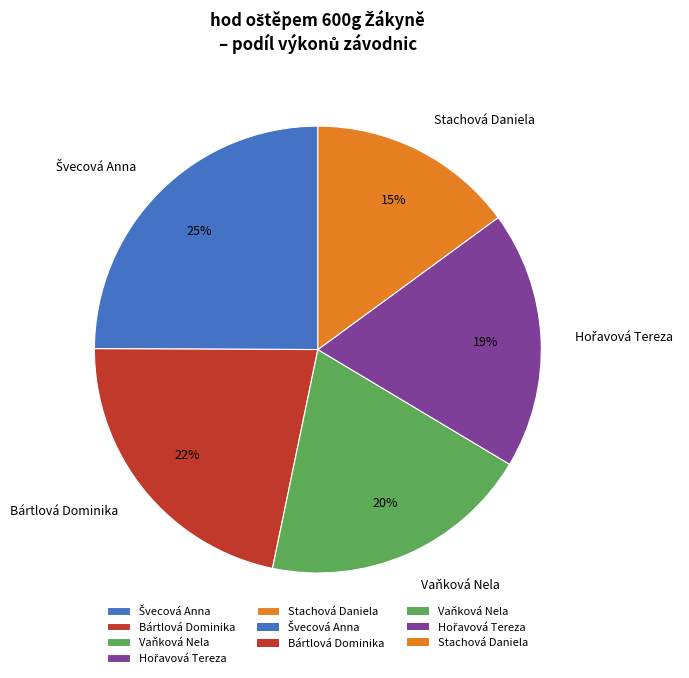

Is there any slice that represents more than half of the pie?

No